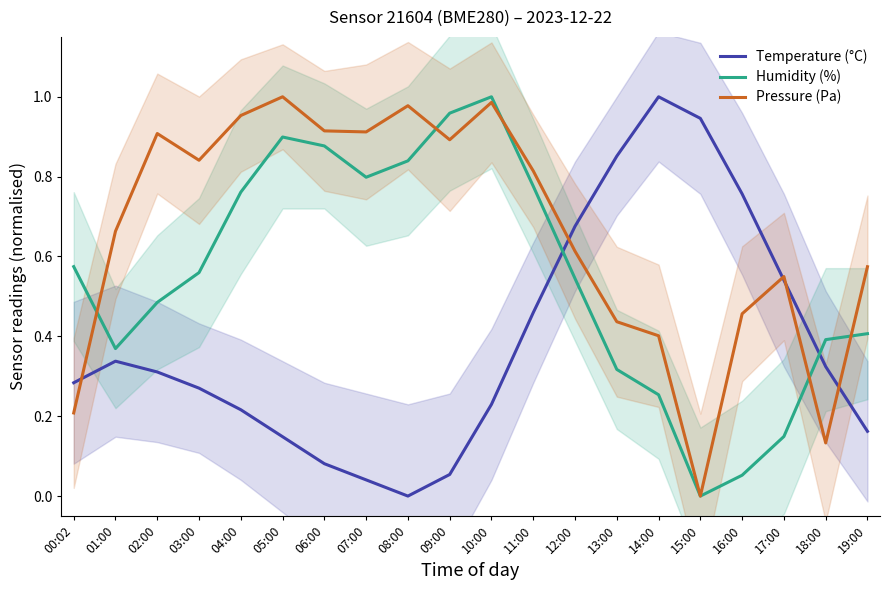

What is the label of the 5th point from the left?

04:00